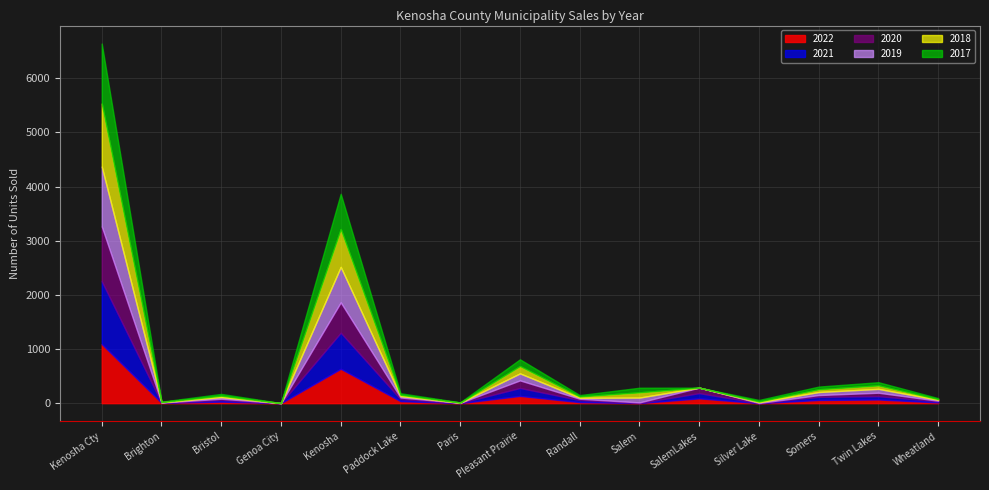

At which category does the chart reach its peak across all series?

Kenosha Cty